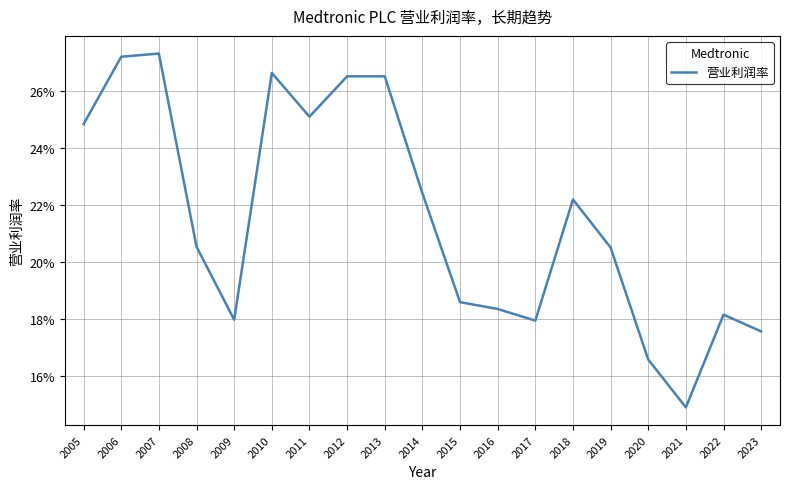

List the labels in order of value, smallest first.

2021, 2020, 2023, 2017, 2009, 2022, 2016, 2015, 2019, 2008, 2018, 2014, 2005, 2011, 2012, 2013, 2010, 2006, 2007